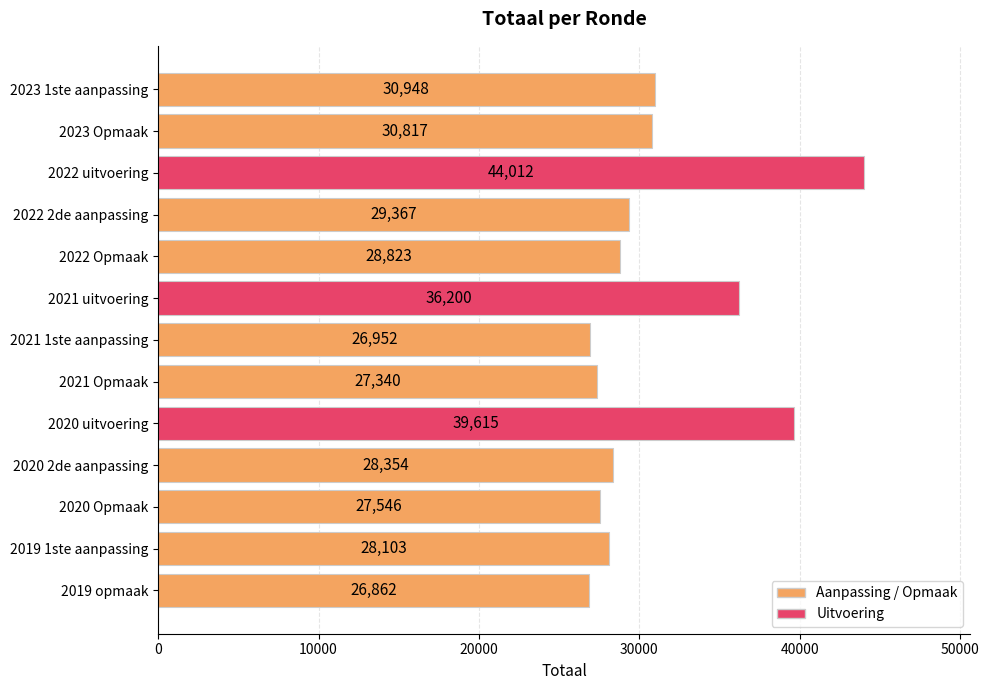

What is the change in value from 2022 Opmaak to 2019 1ste aanpassing?

-720